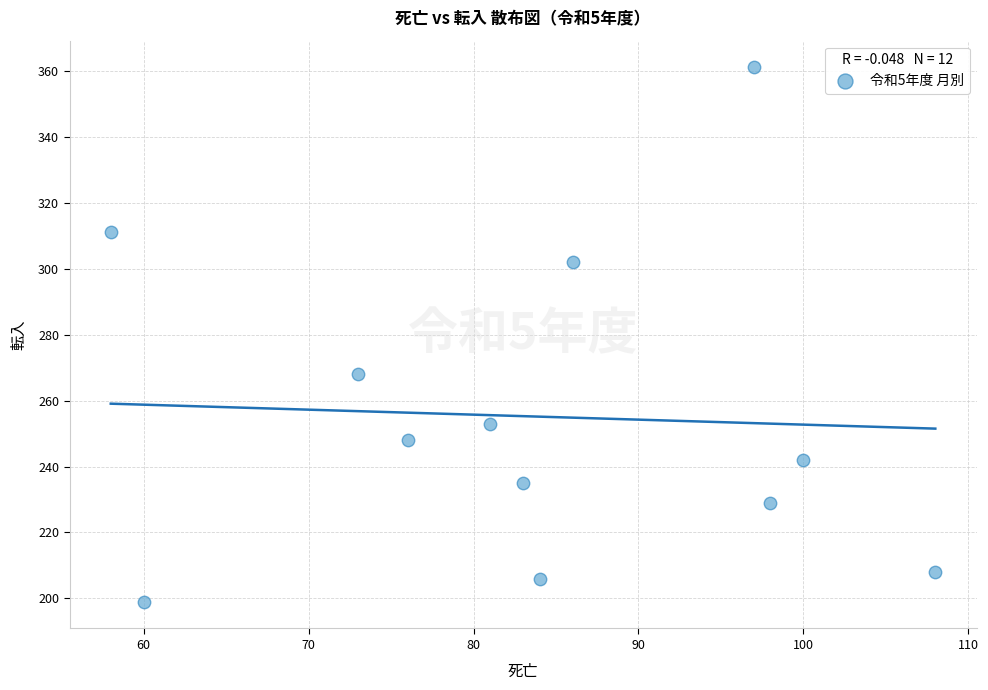

What Y value in the scatter plot is closest to 280?

268